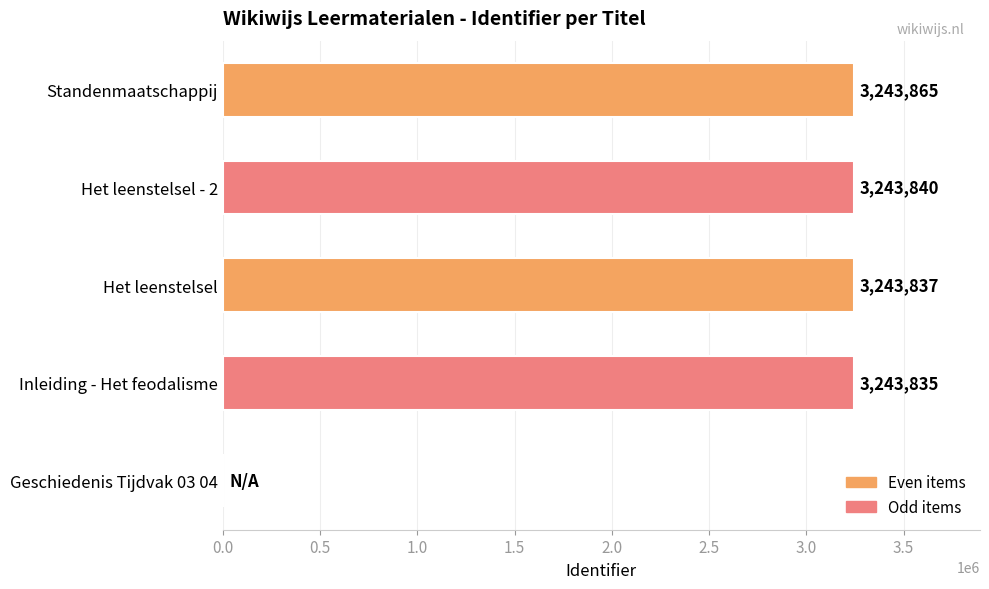

Reading bottom to top, transcribe all the data shown in this chart.

Geschiedenis Tijdvak 03 04=0	Inleiding - Het feodalisme=3243835	Het leenstelsel=3243837	Het leenstelsel - 2=3243840	Standenmaatschappij=3243865